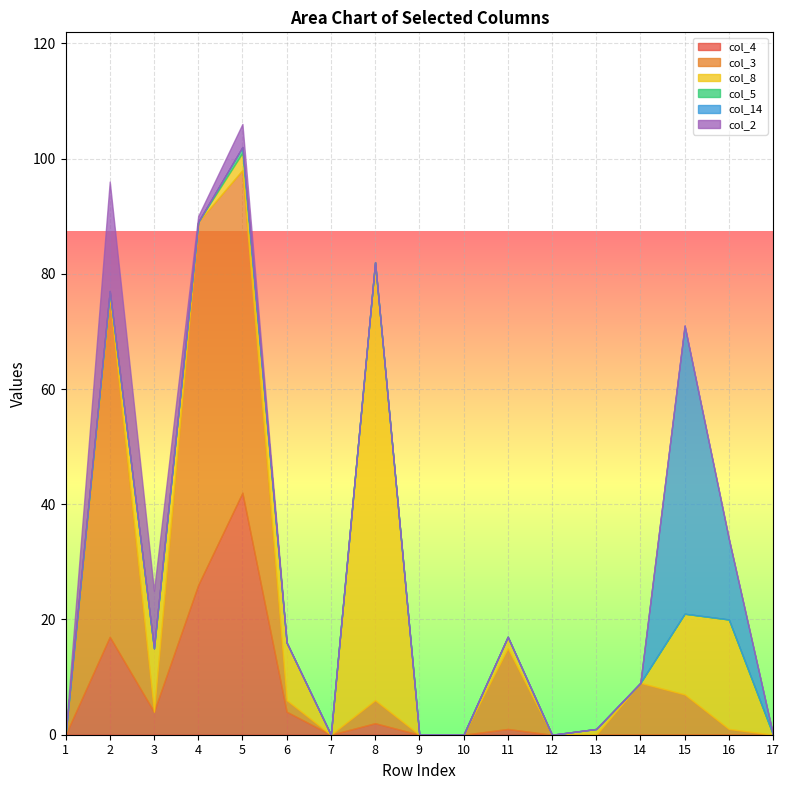

Where is col_2 nearest to the value 9?

3